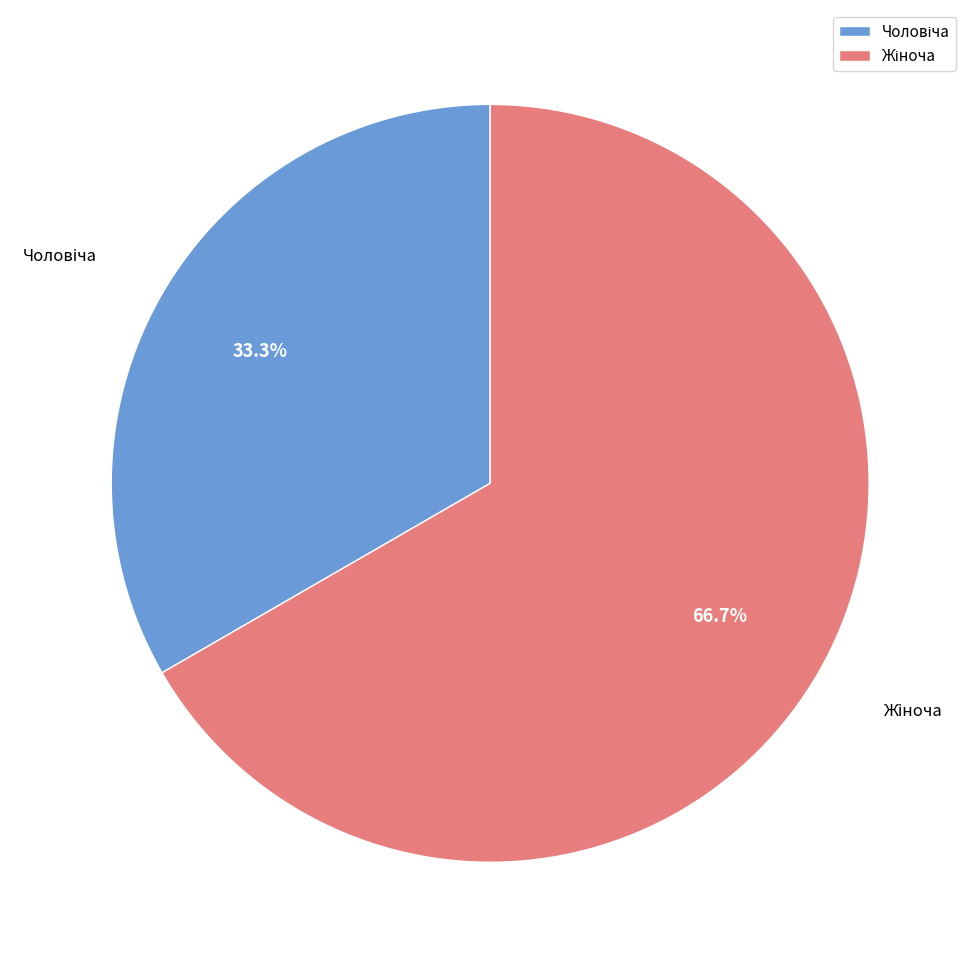

To the nearest percent, what is the difference between the largest and smallest slice percentages?

33%